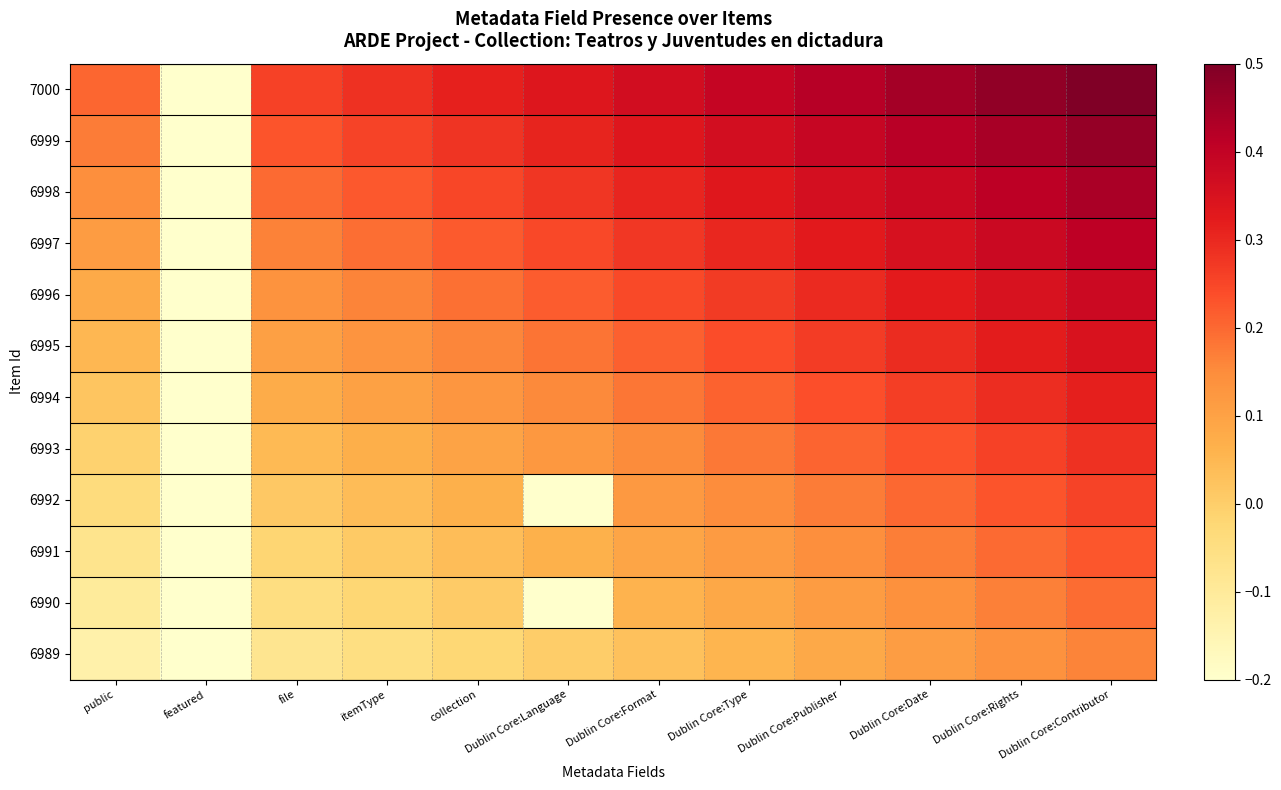

Rank the series at Dublin Core:Rights from lowest to highest value.

6989, 6990, 6991, 6992, 6993, 6994, 6995, 6996, 6997, 6998, 6999, 7000